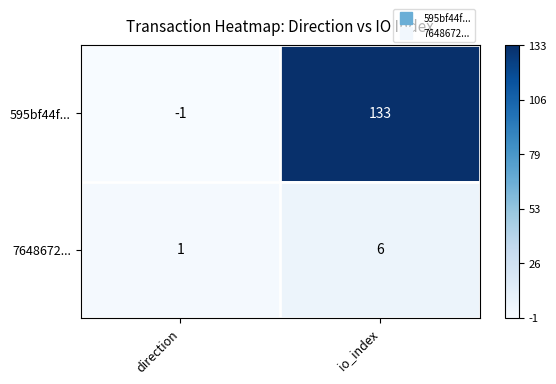

Which series changed the most between direction and io_index?

595bf44f...